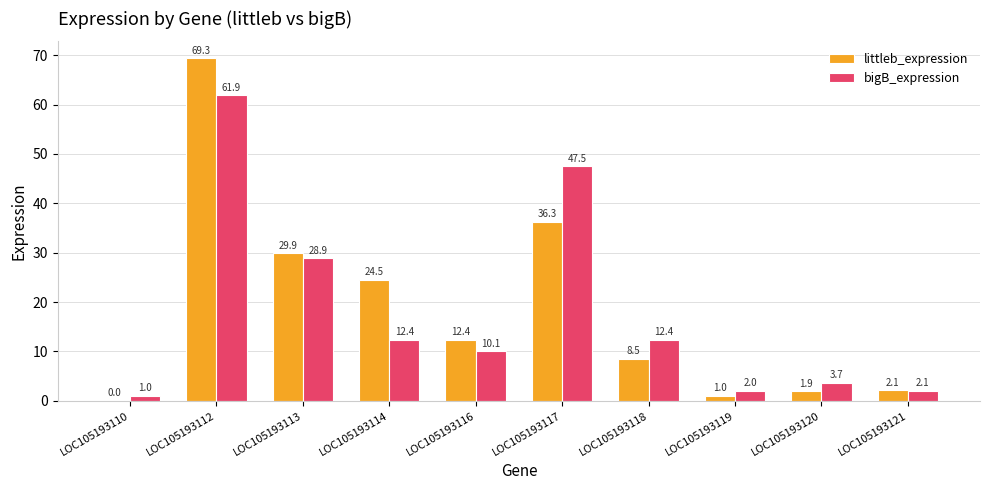

True or false: bigB_expression has a value of 61.9 at LOC105193112.

True